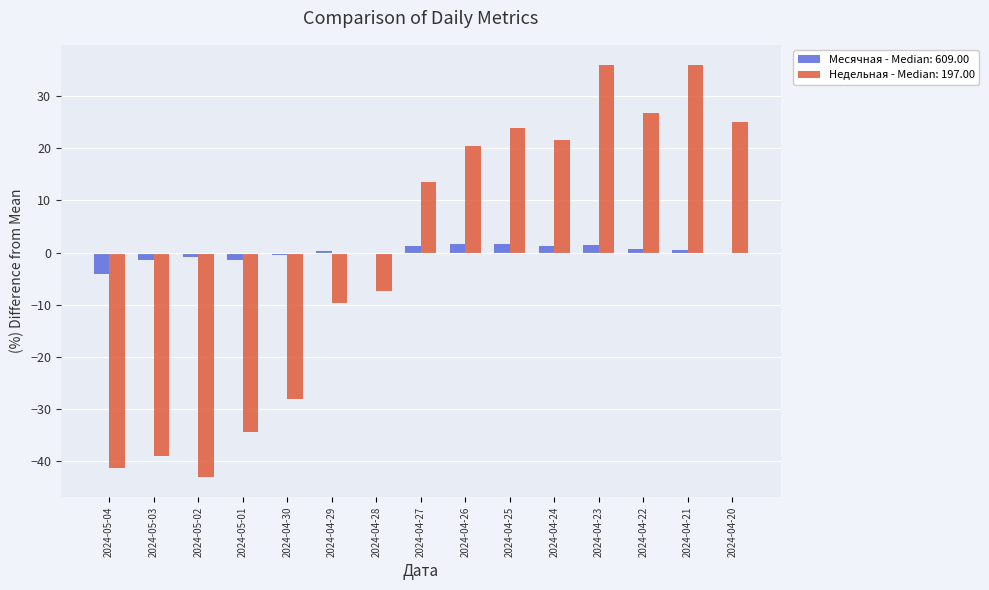

Is the value of Месячная - Median: 609.00 at 2024-05-04 greater than the value of Недельная - Median: 197.00 at 2024-04-20?

No